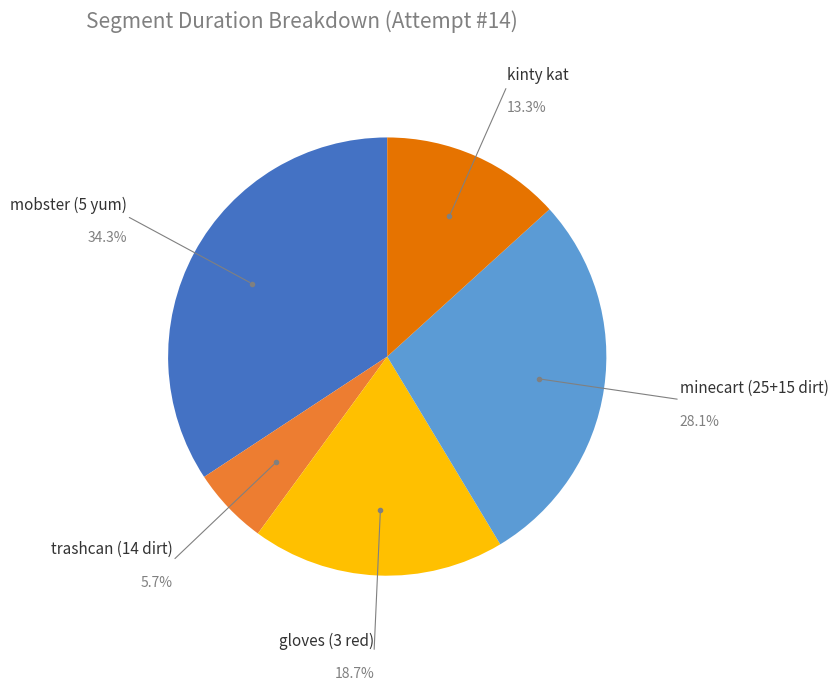

Is there any slice that represents more than half of the pie?

No